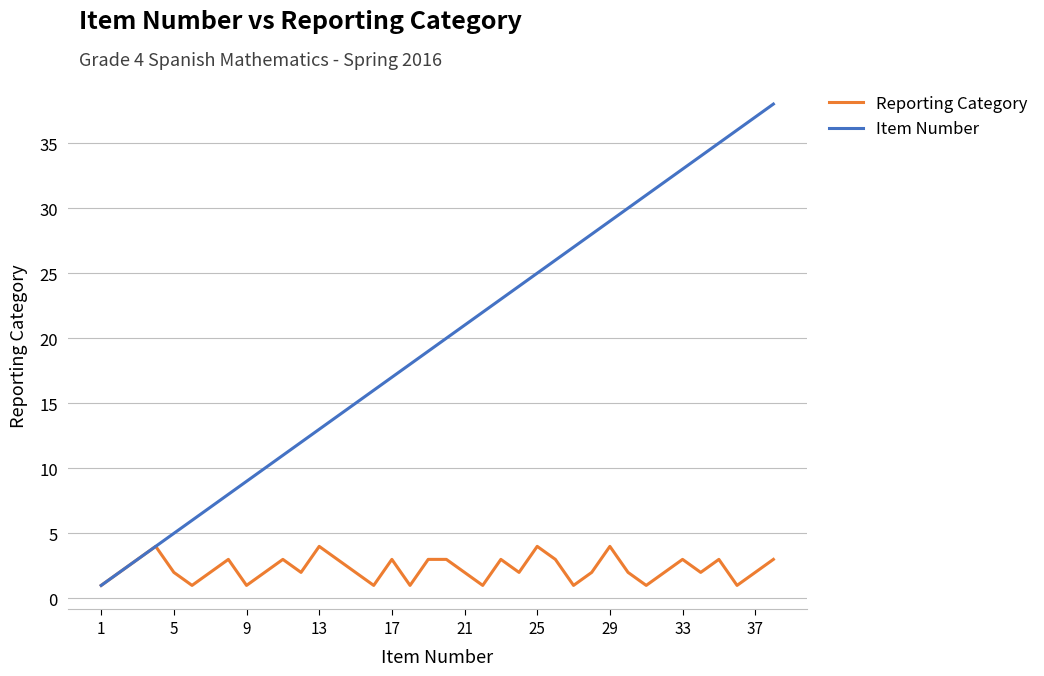

Which series has the largest range (max minus min)?

Item Number